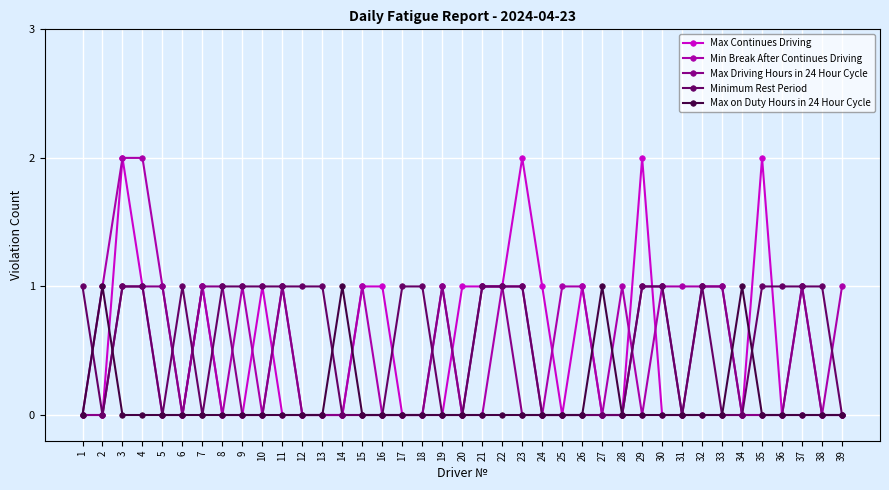

What is the value of the Max Driving Hours in 24 Hour Cycle point at the 19th from the left?

1